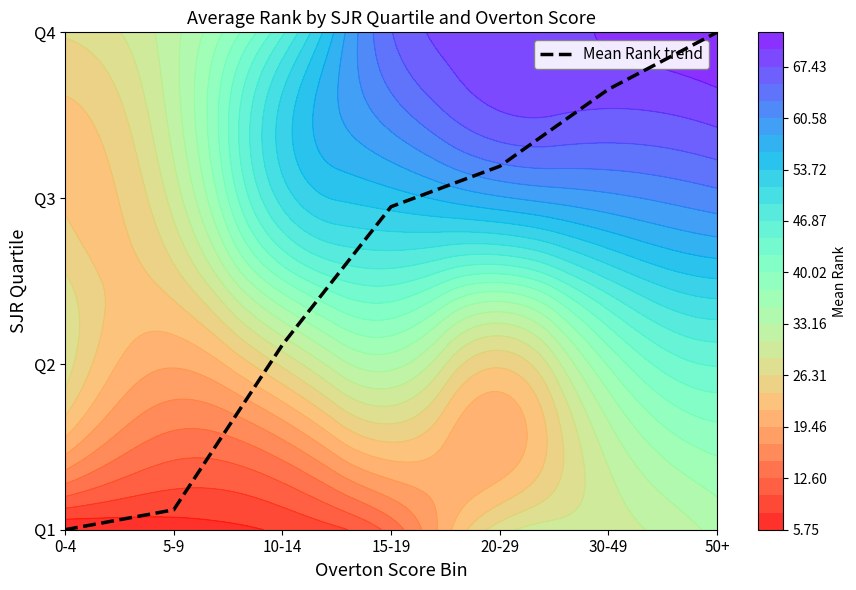

At which category does the chart reach its minimum across all series?

0-4